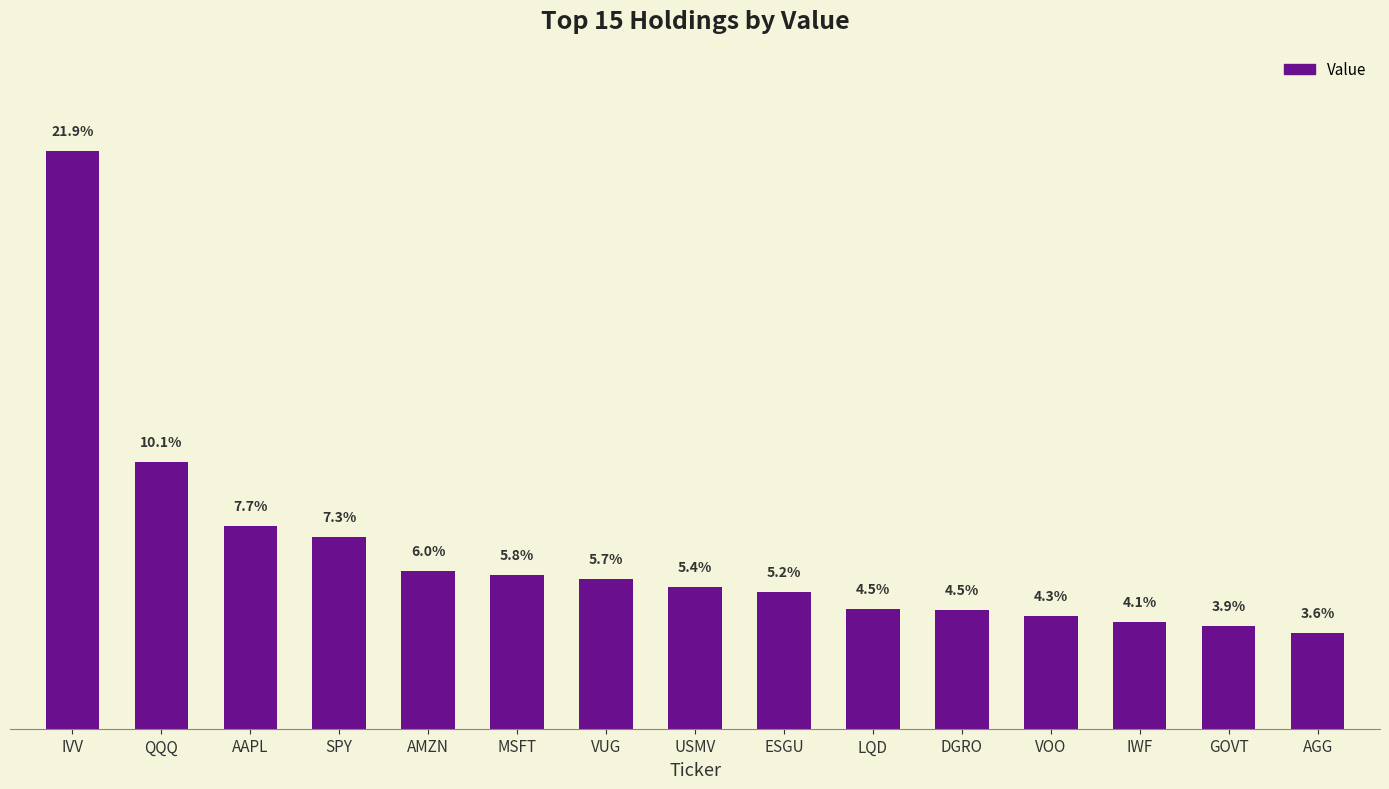

The value at AGG is 137768695. True or false?

False